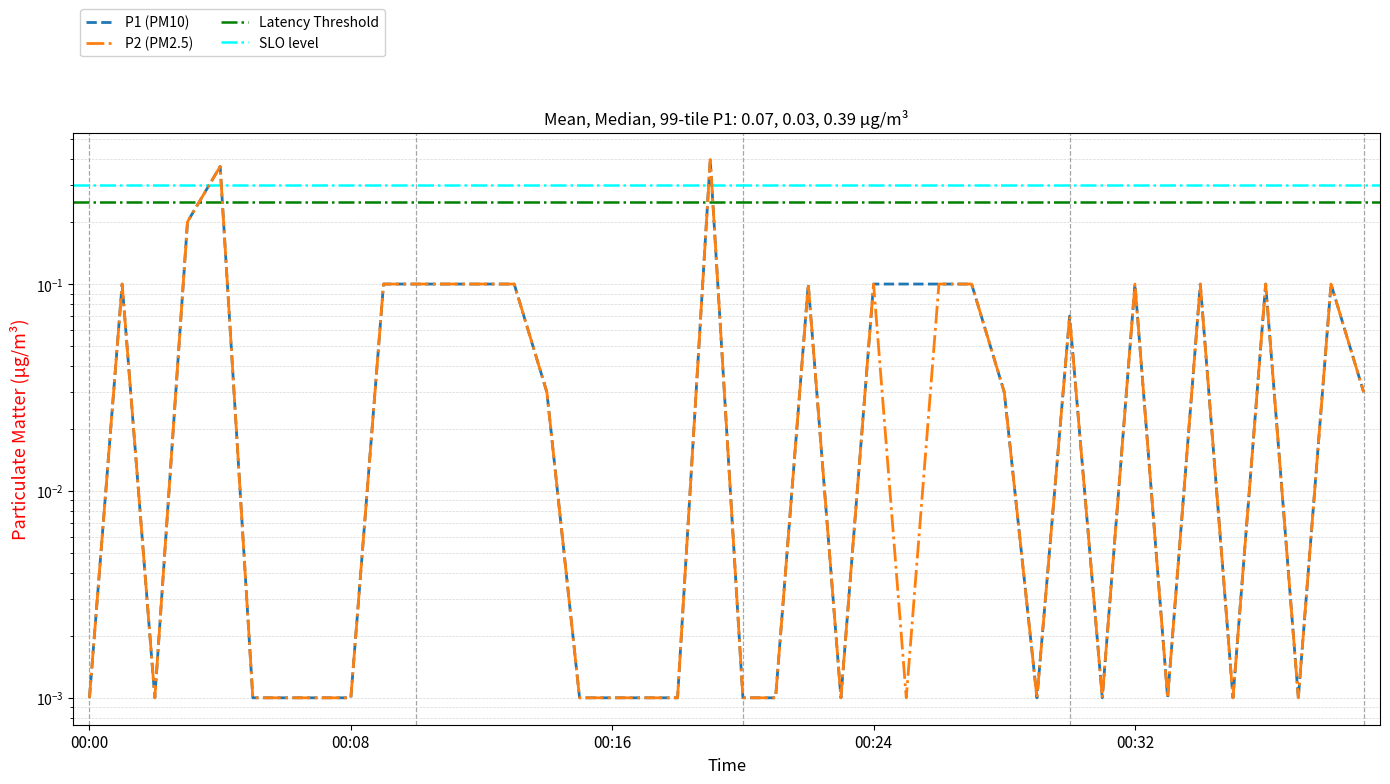

How many interior local valleys does the P2 series have?

8